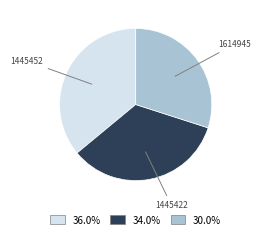

The 1445452 slice represents 25% of the pie. True or false?

False